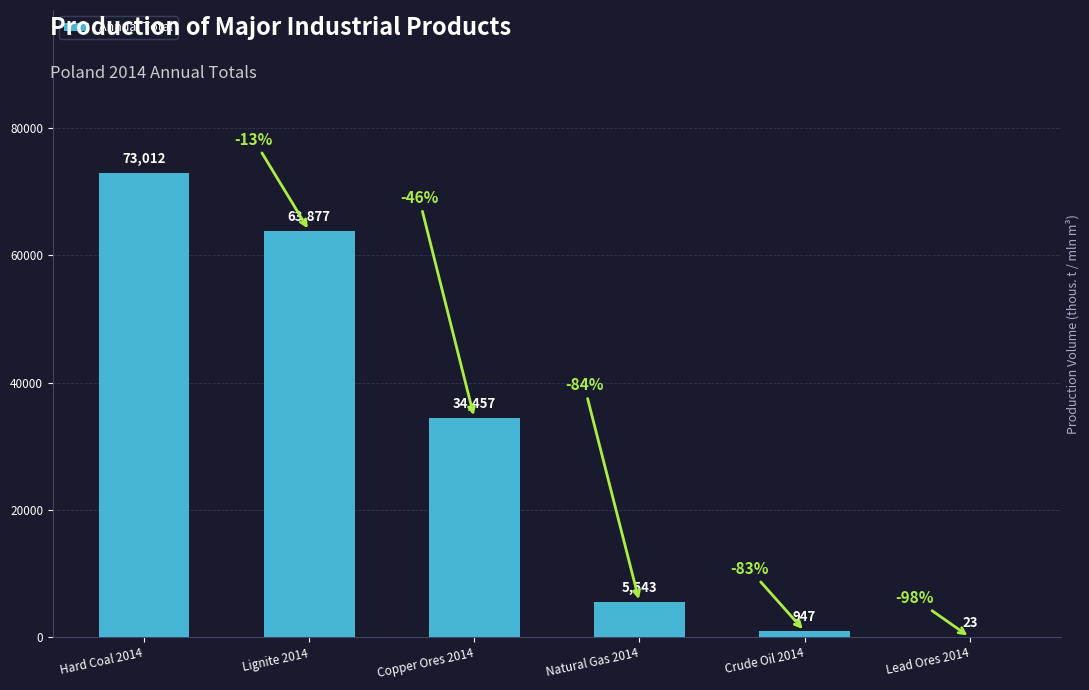

What is the sum of all values?

177859